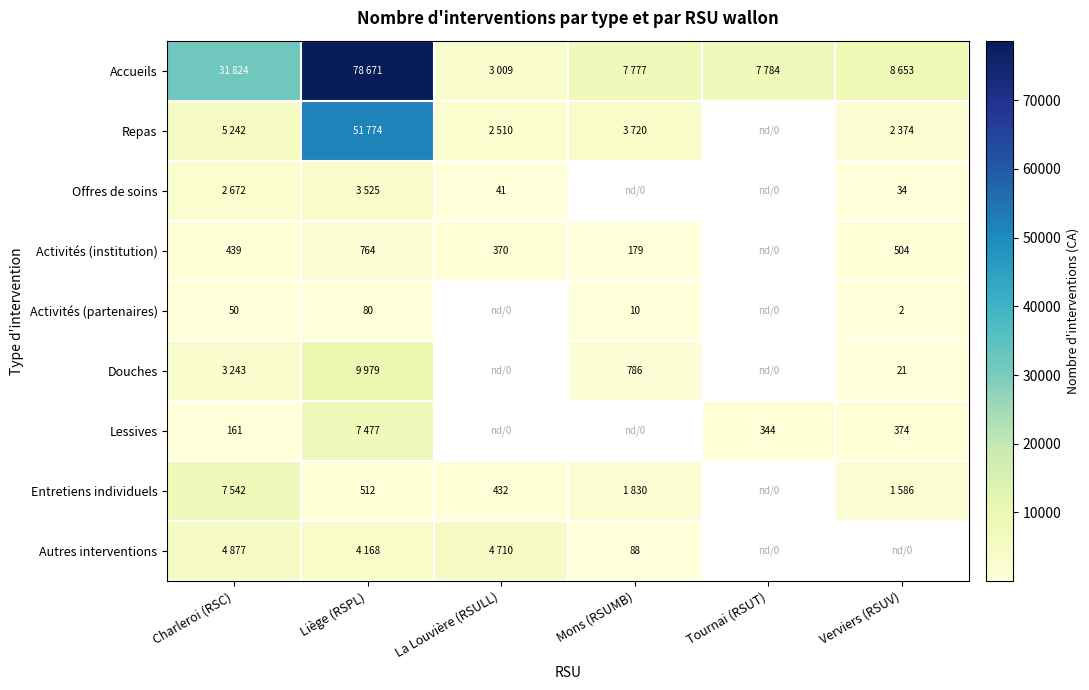

Is it true that Lessives equals 500 at Verviers (RSUV)?

False